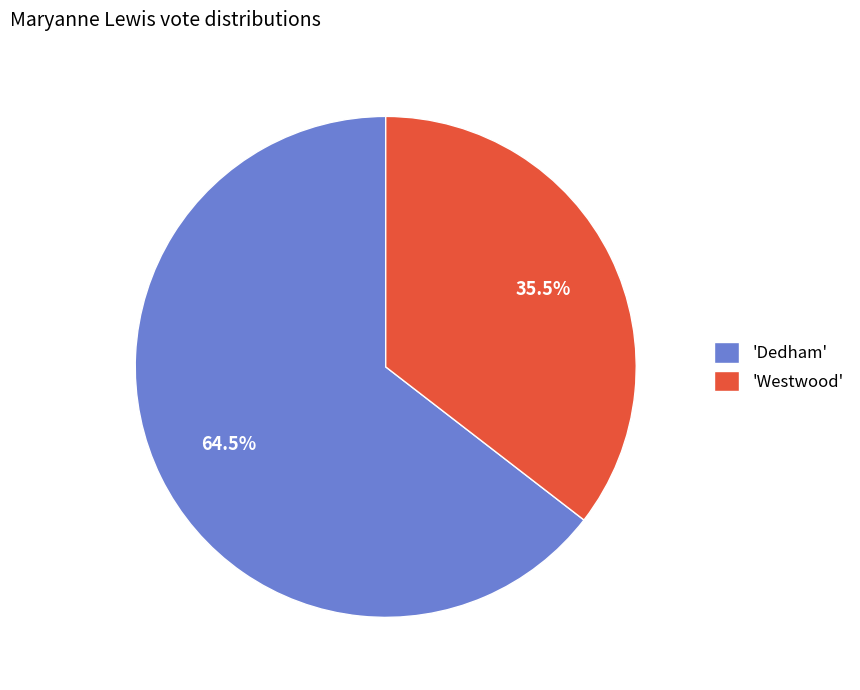

Which has a higher value, 'Westwood' or 'Dedham'?

'Dedham'